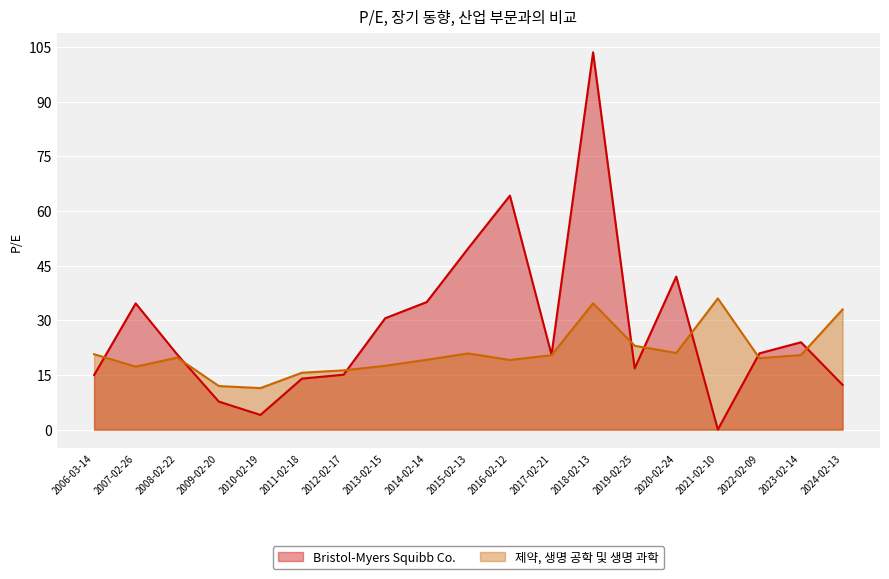

What are all the series names shown in the legend?

Bristol-Myers Squibb Co., 제약, 생명 공학 및 생명 과학